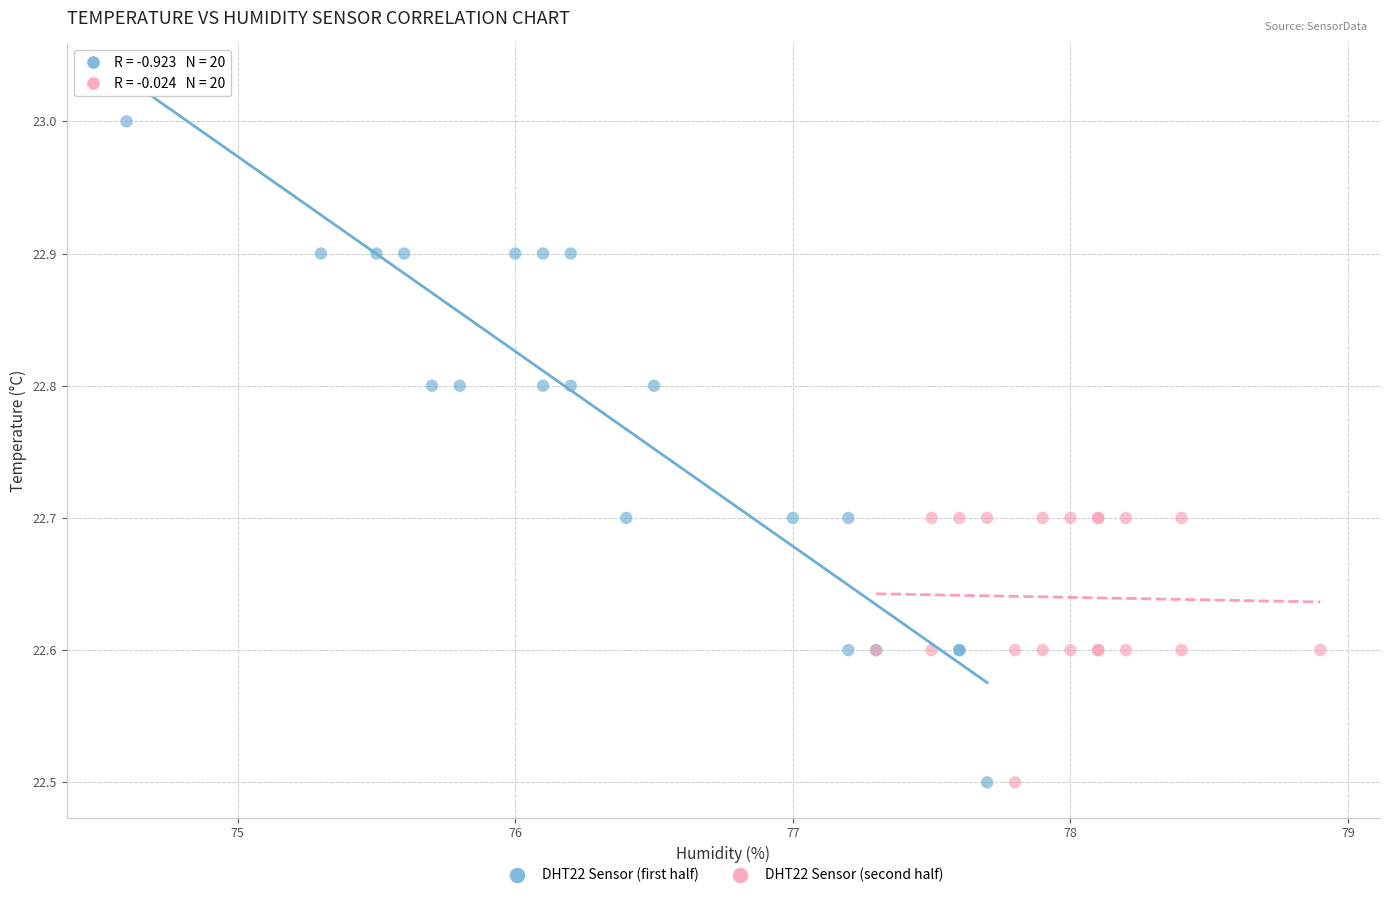

What are all the series names shown in the legend?

DHT22 Sensor (first half), DHT22 Sensor (second half)